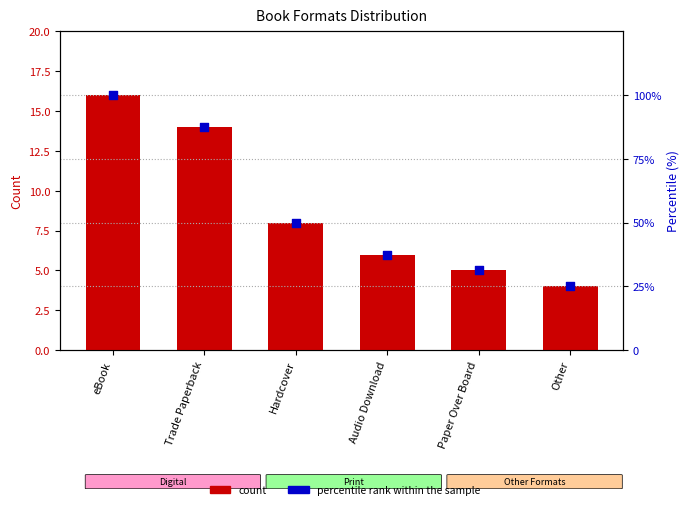

Which series has the widest spread of Y values?

percentile rank within the sample